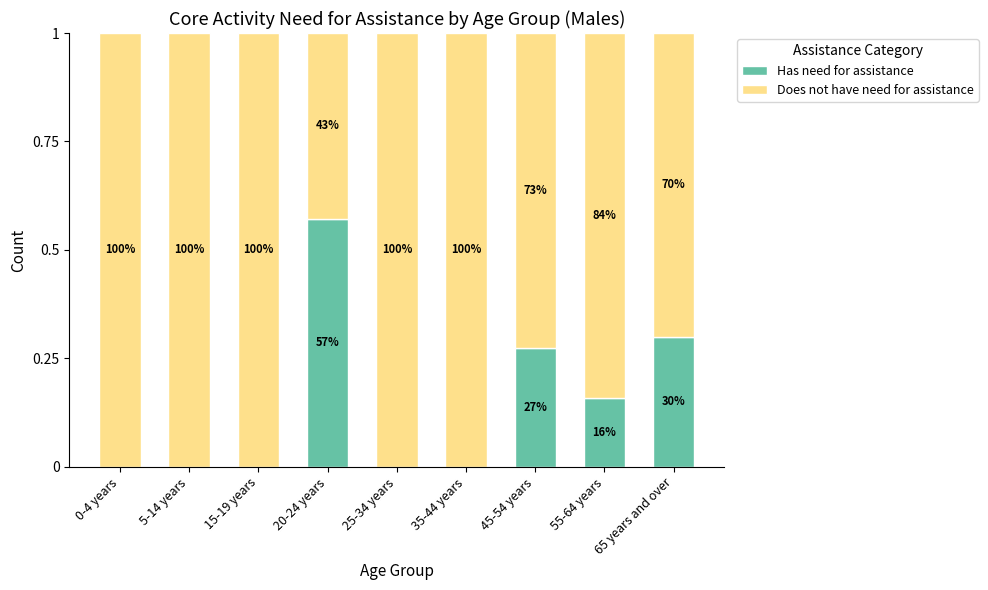

Which series has the largest range (max minus min)?

Has need for assistance